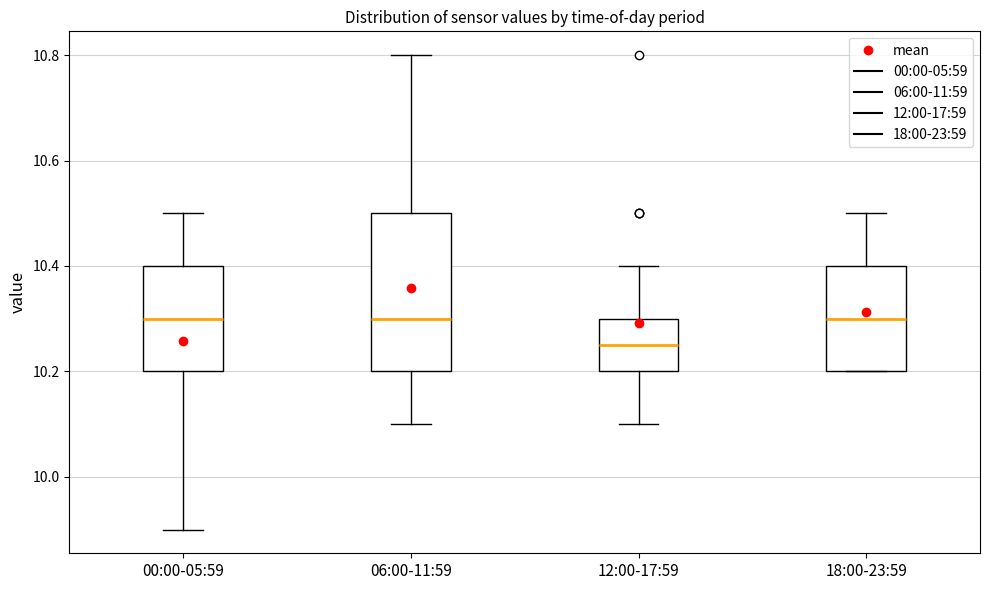

Where does the median line of the box for 18:00-23:59 sit on the y-axis? The values are not printed on the chart, so give them approximately, as read against the axis.

10.30